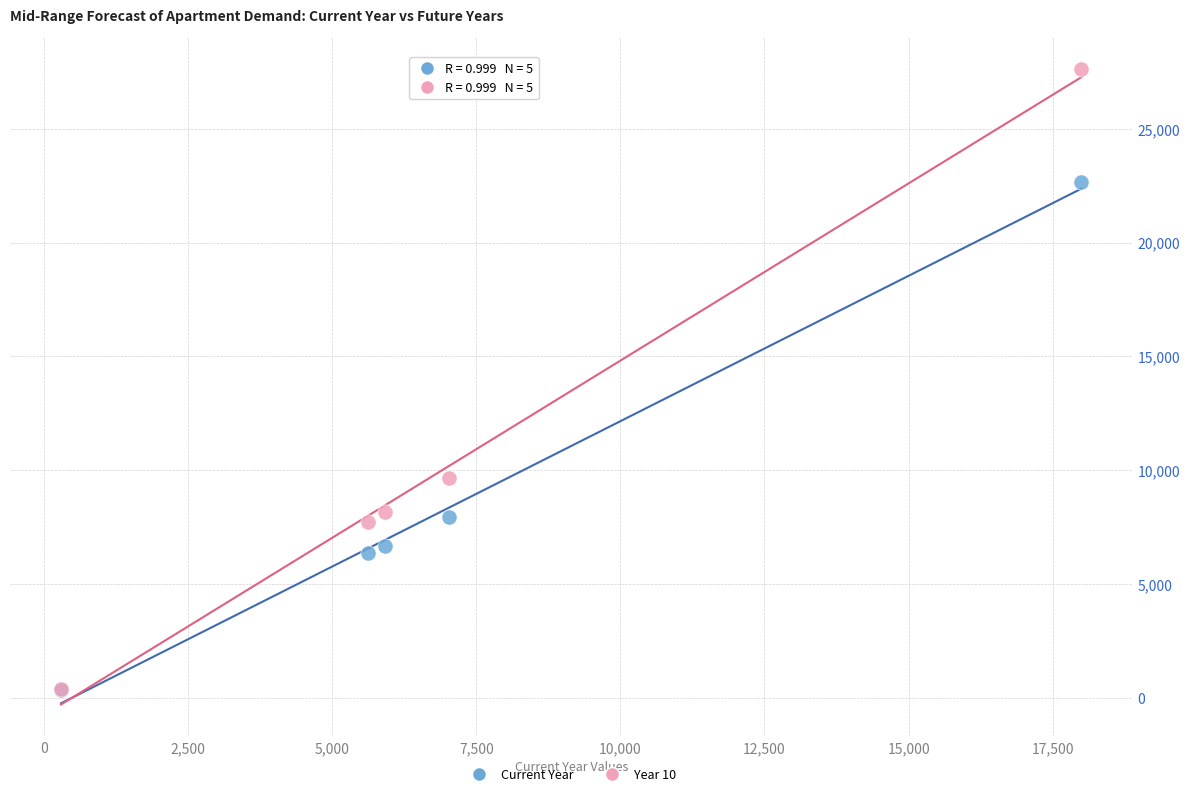

In the Current Year series, what Y value is closest to 11500?

7933.3